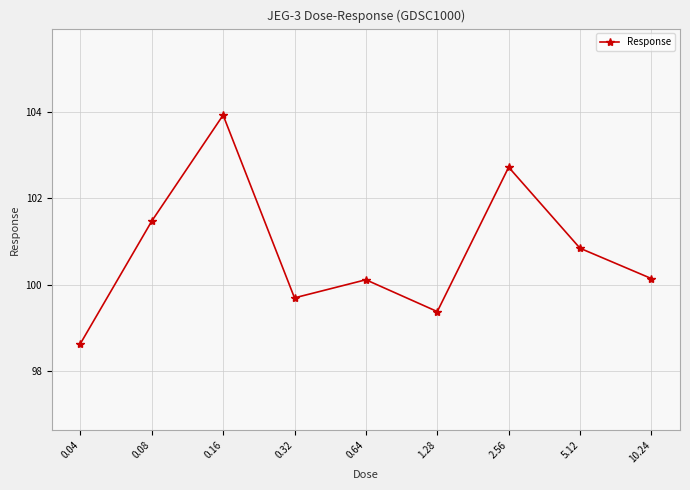

The chart shows a value of 175.4 at 5.12. True or false?

False